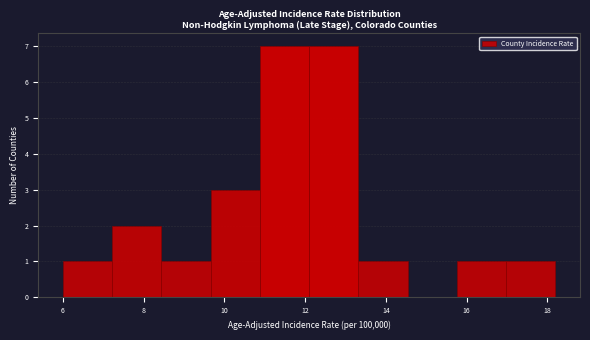

Reading left to right, transcribe this chart: for each bar, give the range it covers on the x-axis and its height. Neither the bar edges nor the heights are printed on the chart, so give them approximately, as read against the axes.

6.00 to 7.22: 1
7.22 to 8.44: 2
8.44 to 9.66: 1
9.66 to 10.88: 3
10.88 to 12.10: 7
12.10 to 13.32: 7
13.32 to 14.54: 1
14.54 to 15.76: 0
15.76 to 16.98: 1
16.98 to 18.20: 1